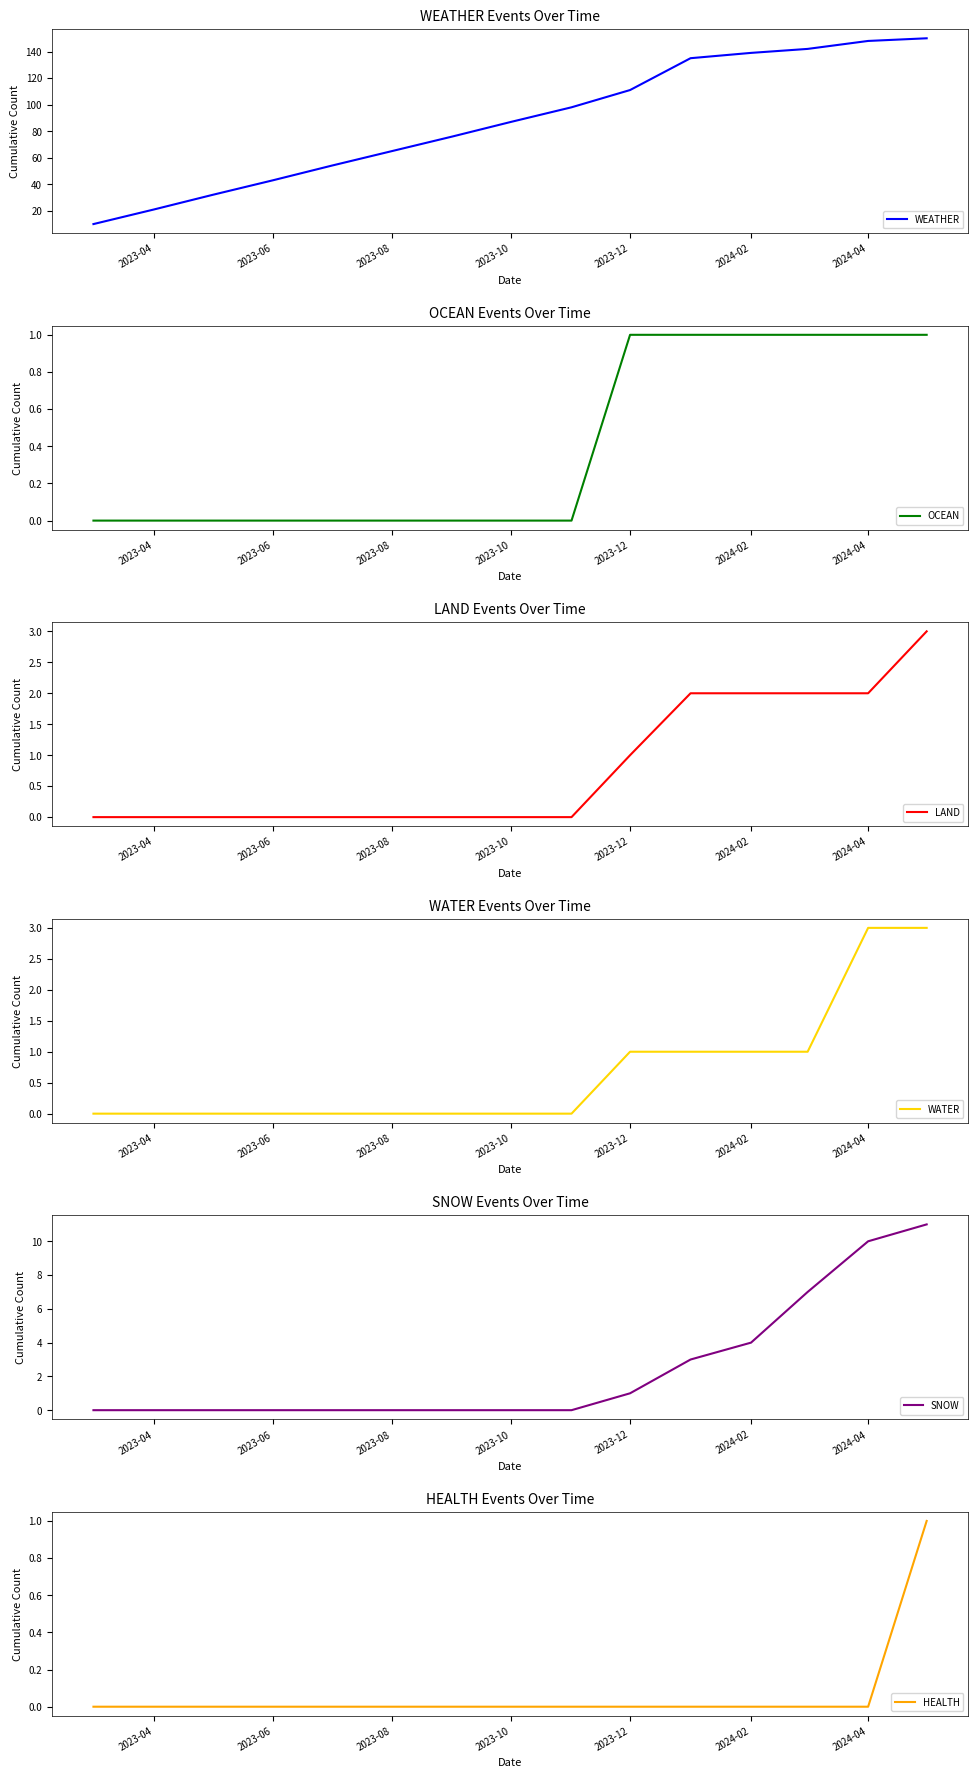

The WEATHER series shows 87 at 2023-10. True or false?

True